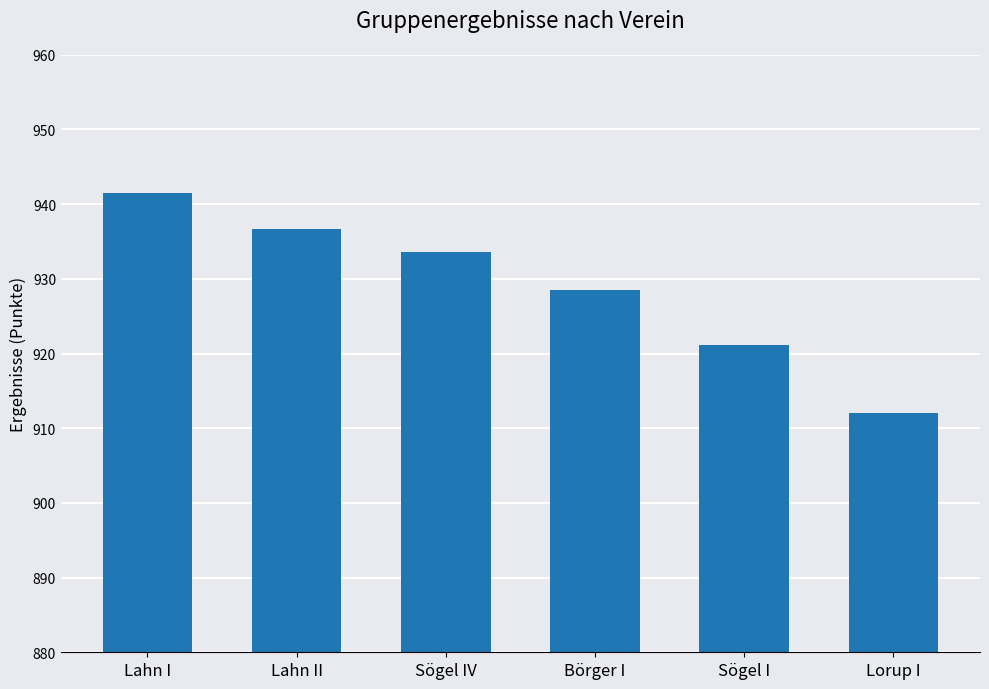

What is the label of the 5th bar from the right?

Lahn II